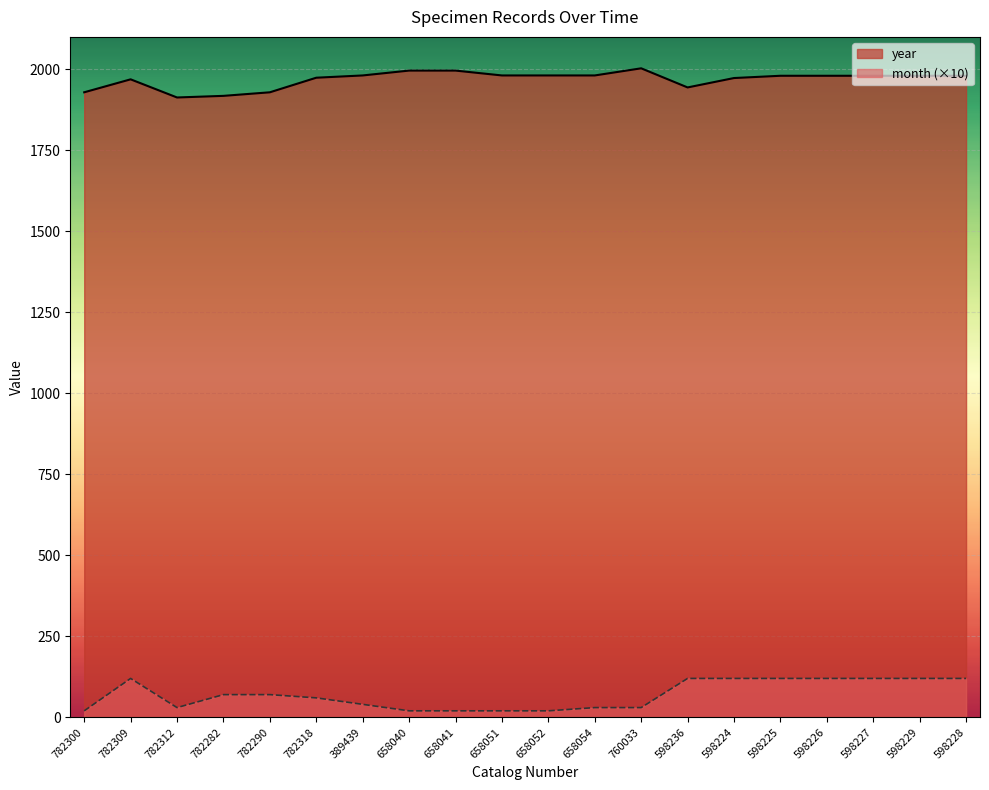

What are all the series names shown in the legend?

year, month (×10)